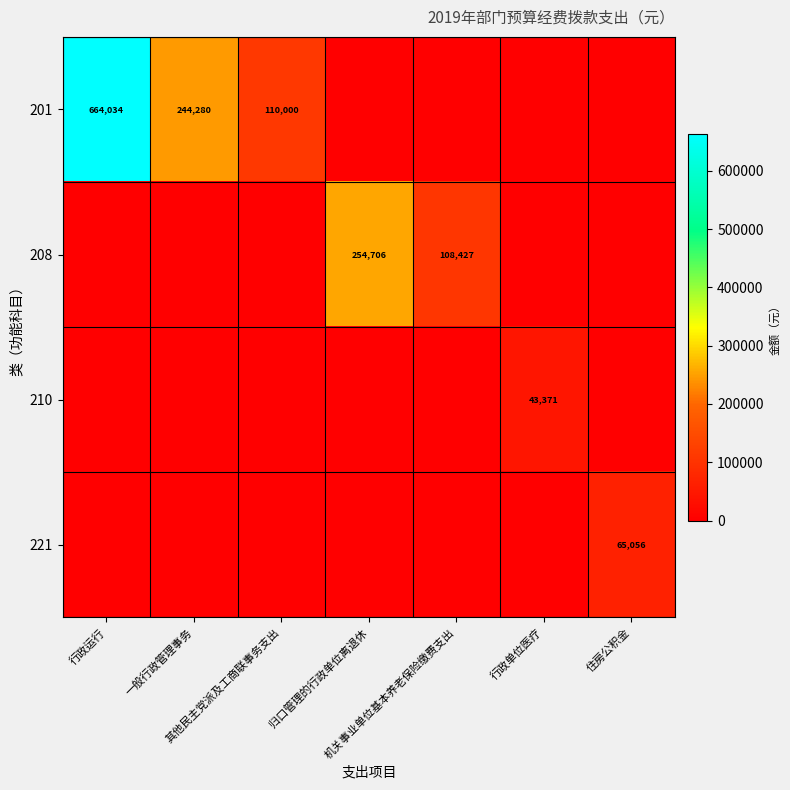

Is the value of 221 at 归口管理的行政单位离退休 greater than the value of 208 at 其他民主党派及工商联事务支出?

No